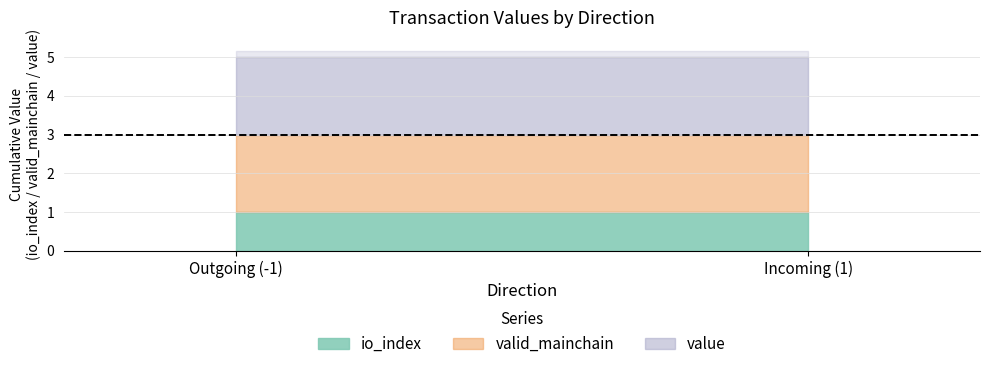

Which series has the largest total across all categories?

value